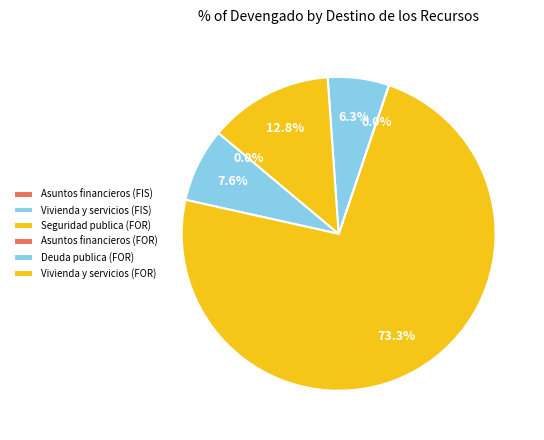

What percentage is the Vivienda y servicios (FOR) slice, to the nearest percent?

13%